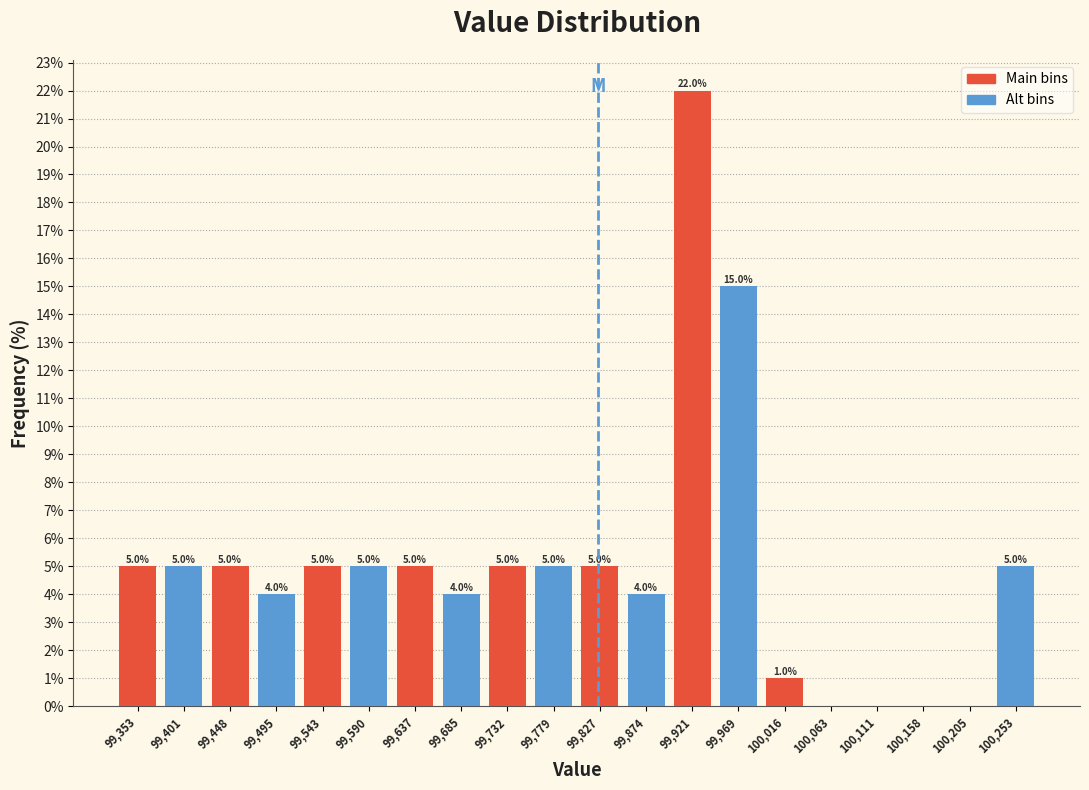

Which range on the x-axis has the tallest bar?

99900 to 99945